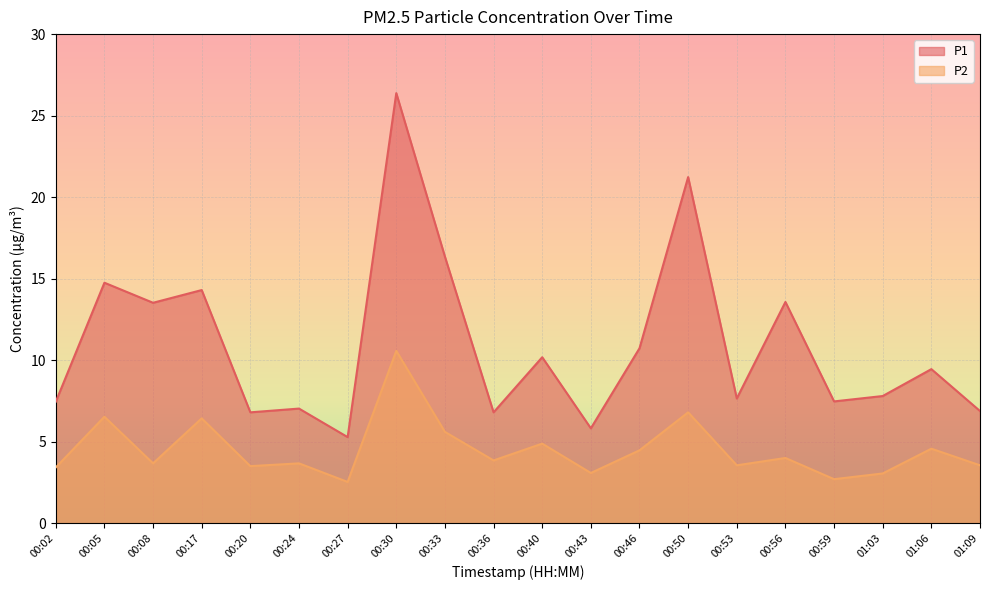

What is the difference between the P2 values at 00:33 and 00:05?

0.9